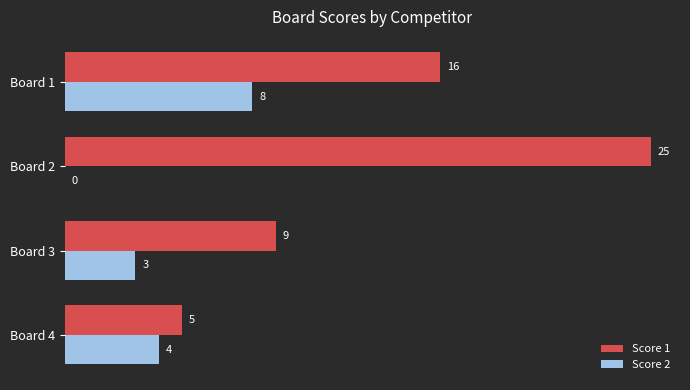

How many Score 1 values are between 9 and 25?

3